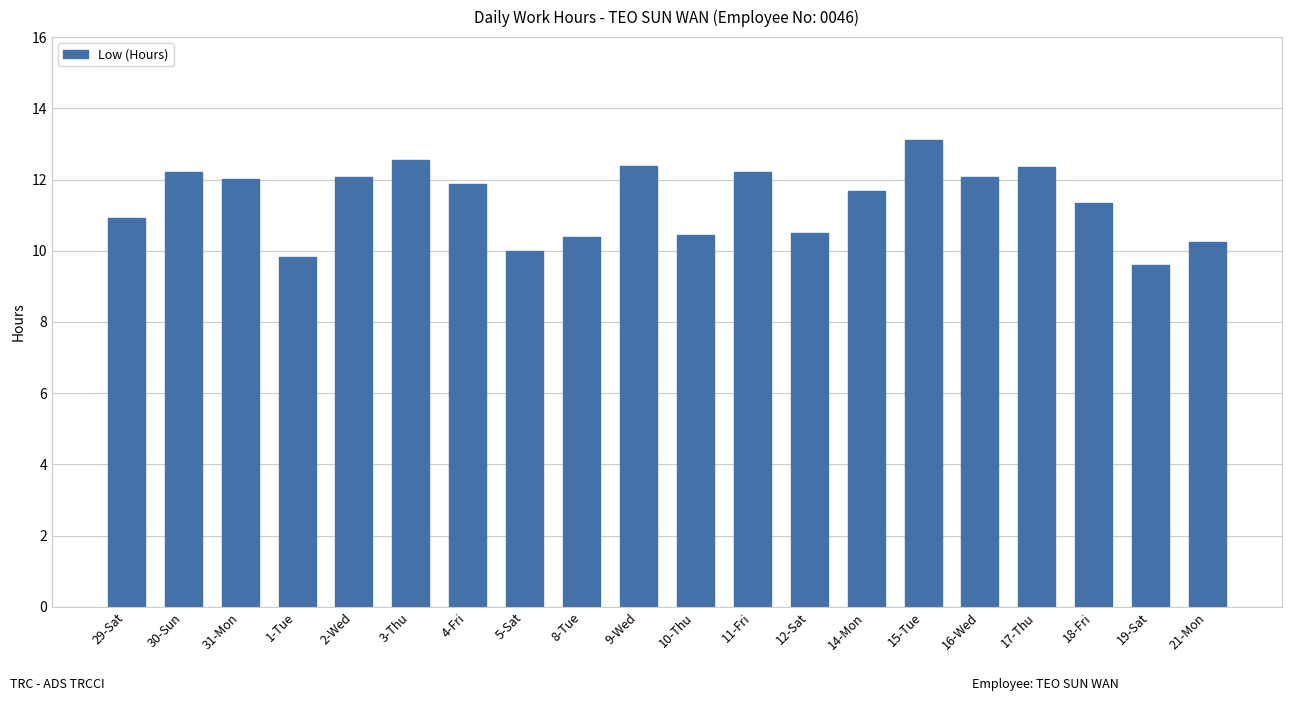

What is the change in value from 5-Sat to 15-Tue?

+3.1